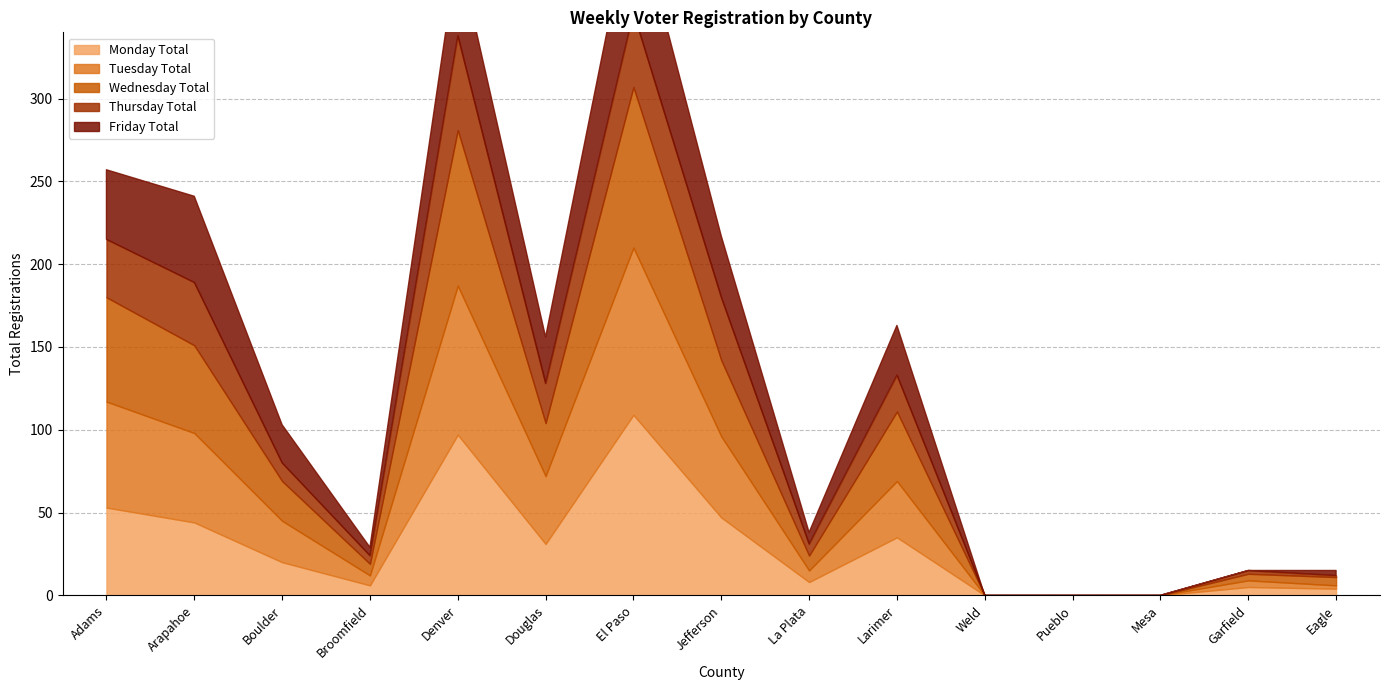

What are all the series names shown in the legend?

Monday Total, Tuesday Total, Wednesday Total, Thursday Total, Friday Total